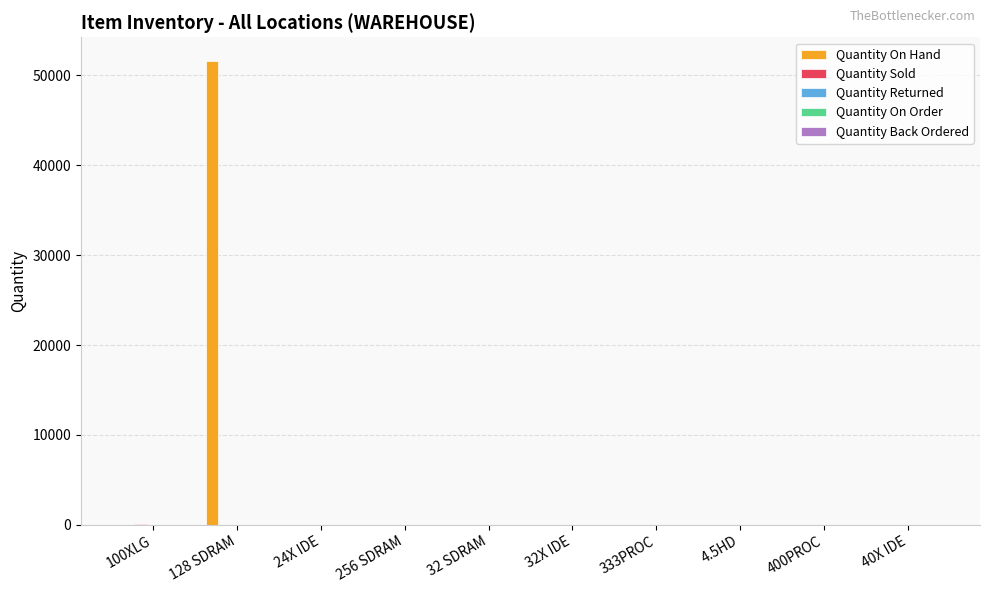

List the series in order of their peak value, lowest first.

Quantity Returned, Quantity On Order, Quantity Back Ordered, Quantity Sold, Quantity On Hand